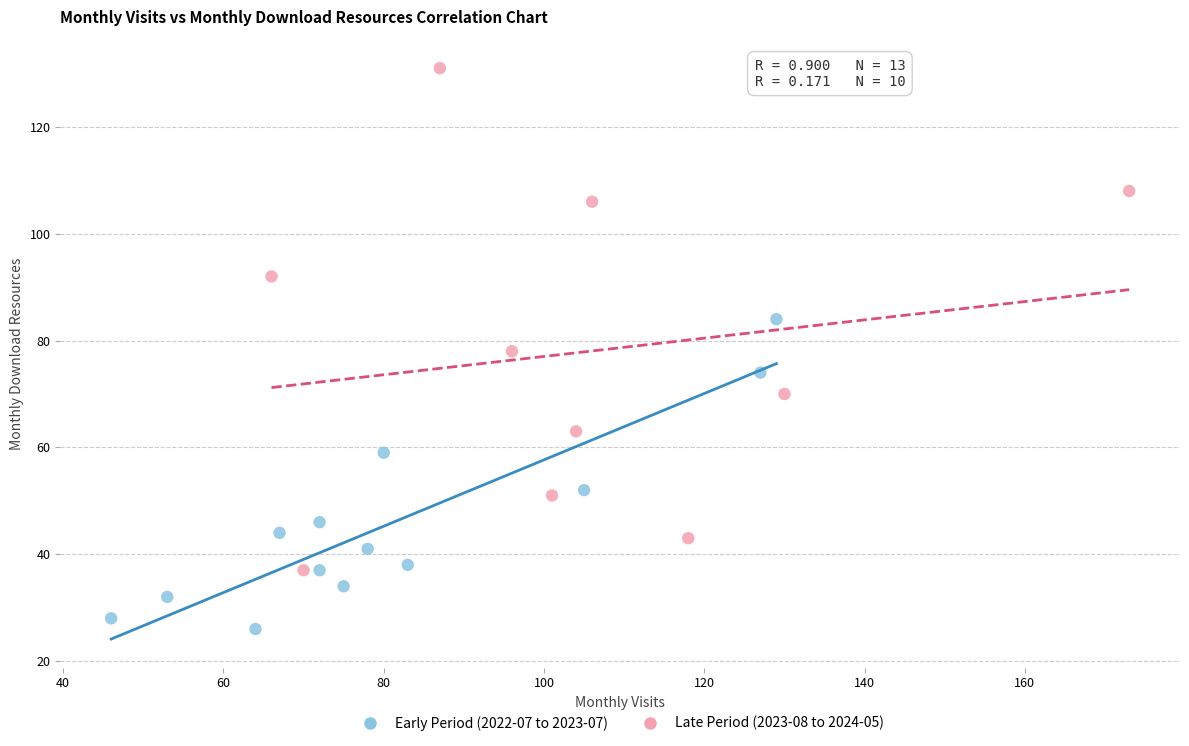

What are all the series names shown in the legend?

Early Period (2022-07 to 2023-07), Late Period (2023-08 to 2024-05)